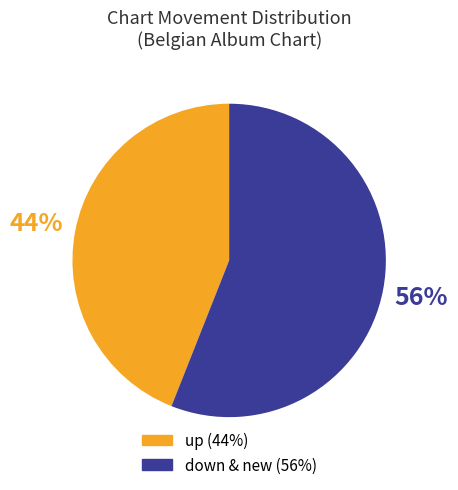

How many slices are in this pie chart?

2